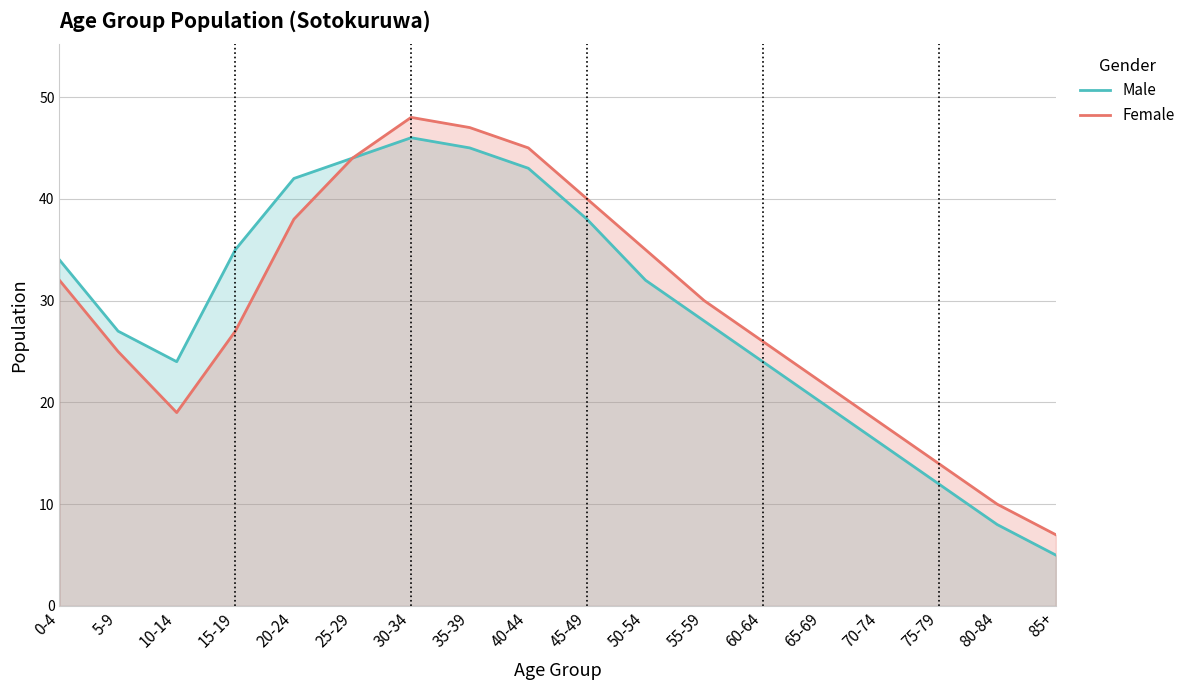

In Female, how many points are higher than both neighbors (excluding endpoints)?

1